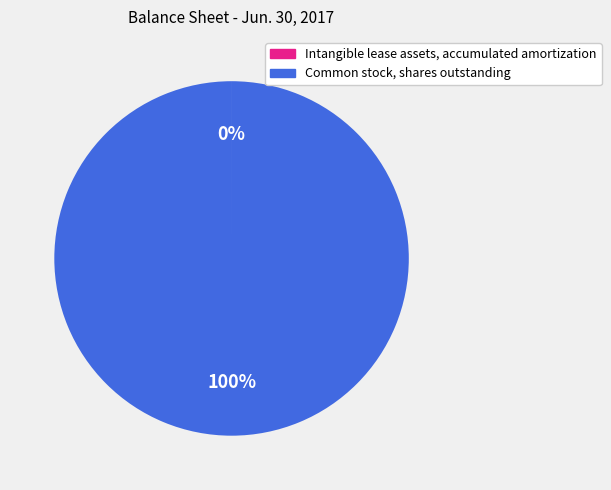

Does any single category account for the majority?

Yes